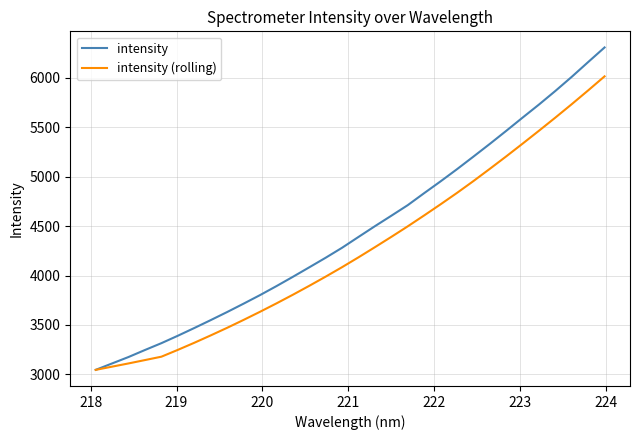

Which series has the largest total across all categories?

intensity